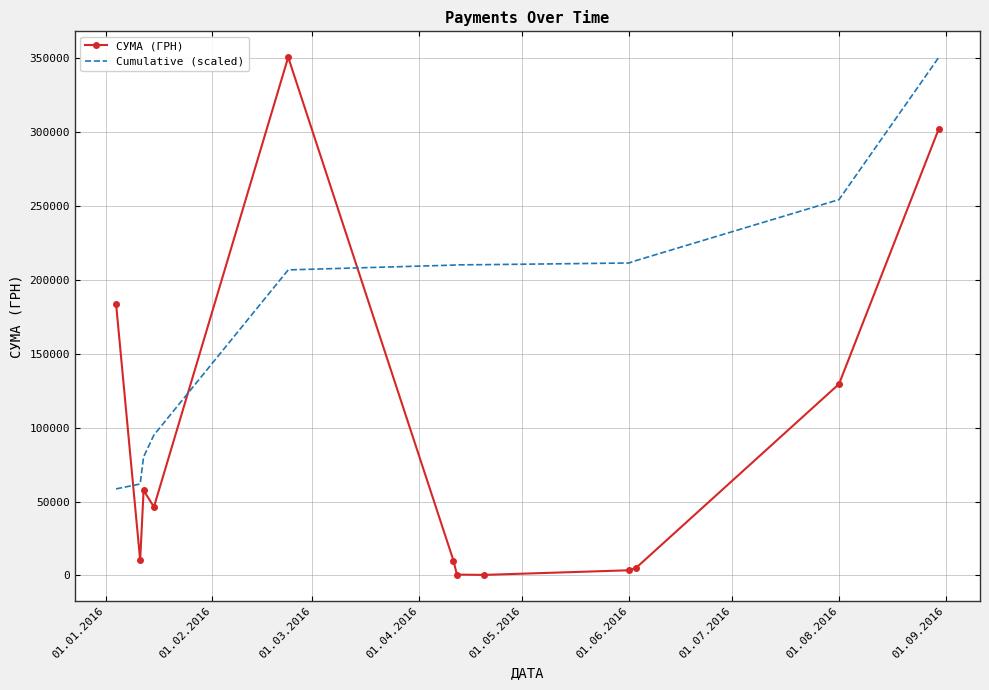

Which series has the largest total across all categories?

Cumulative (scaled)